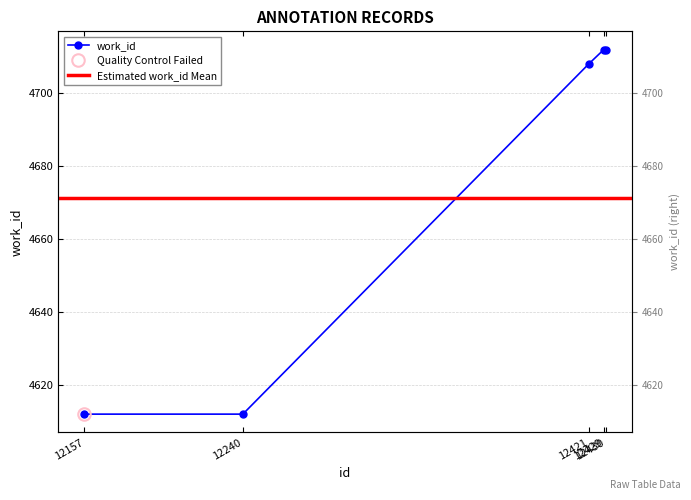

List the labels in order of value, largest first.

12429, 12430, 12421, 12157, 12240